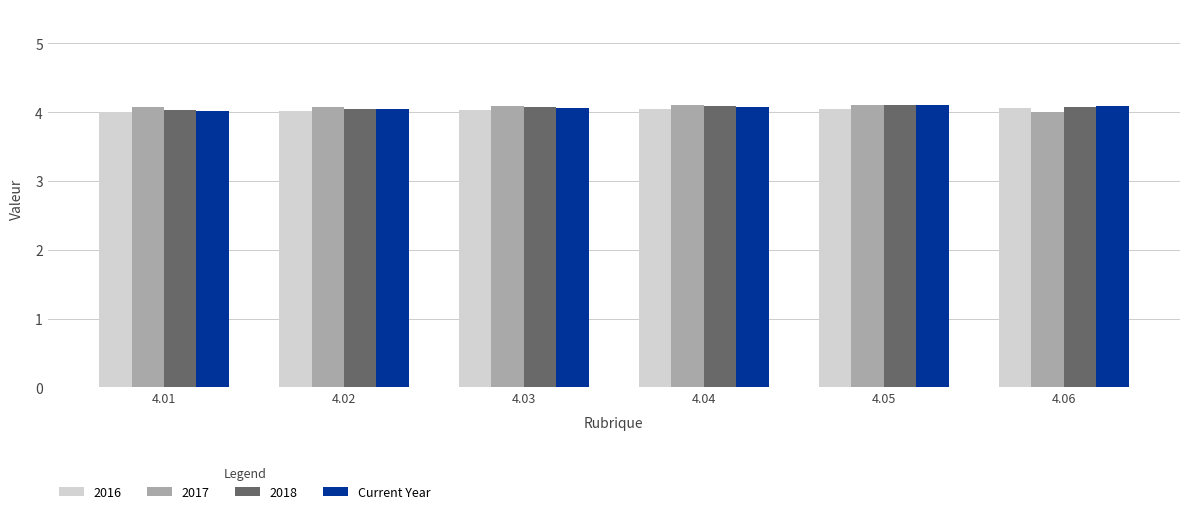

What is the sum of all 2016 values?

24.2